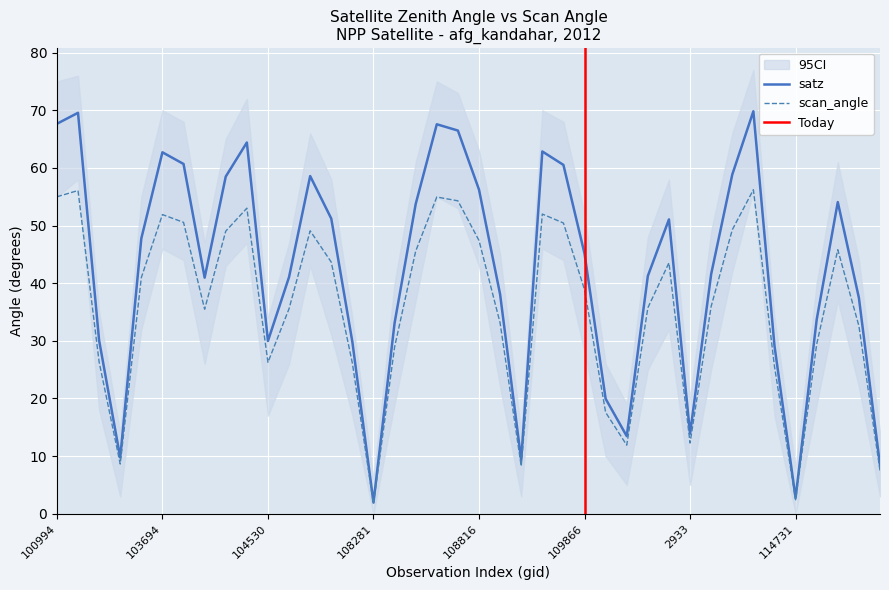

At which label is satz closest to 35?

114845